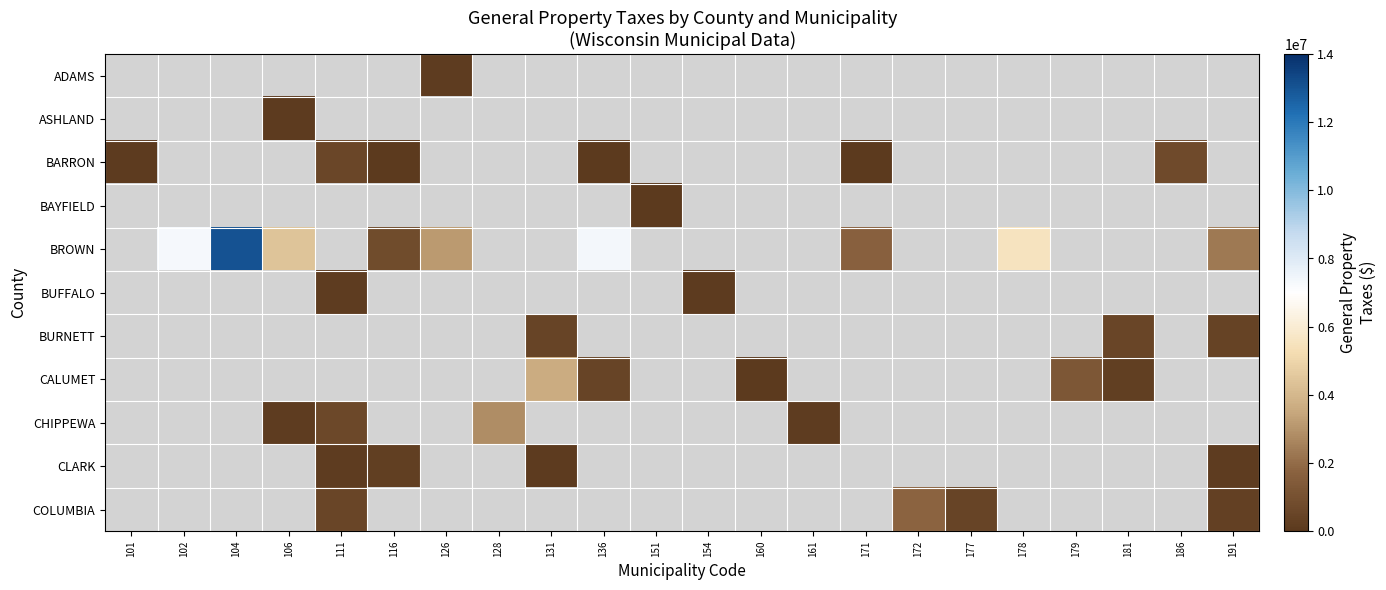

How many values in ADAMS are above zero?

1